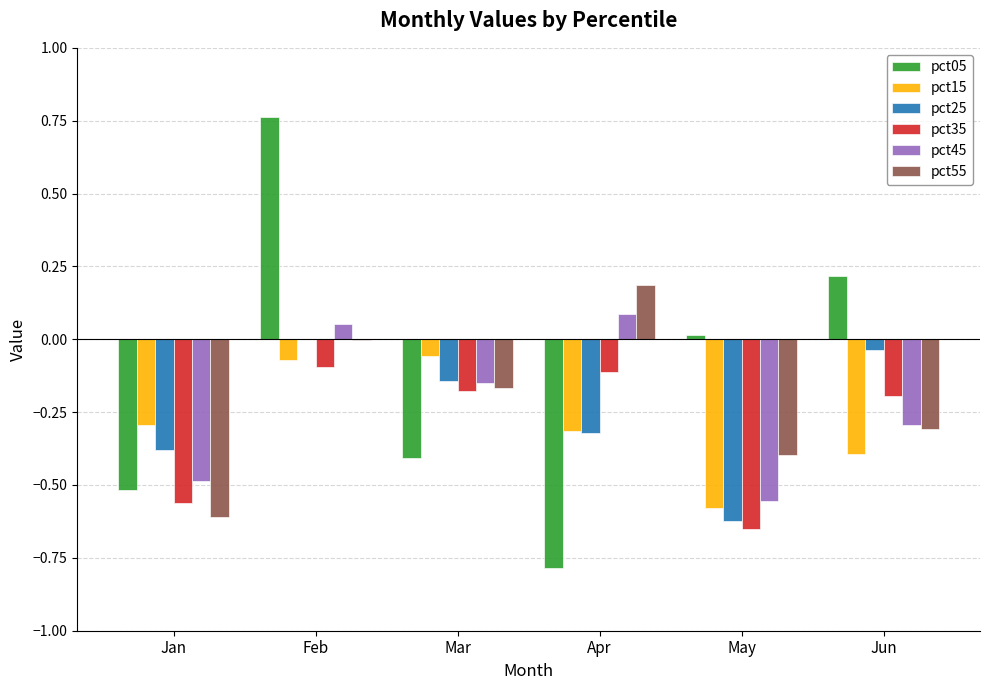

Which category has the highest value in the pct05 series?

Feb